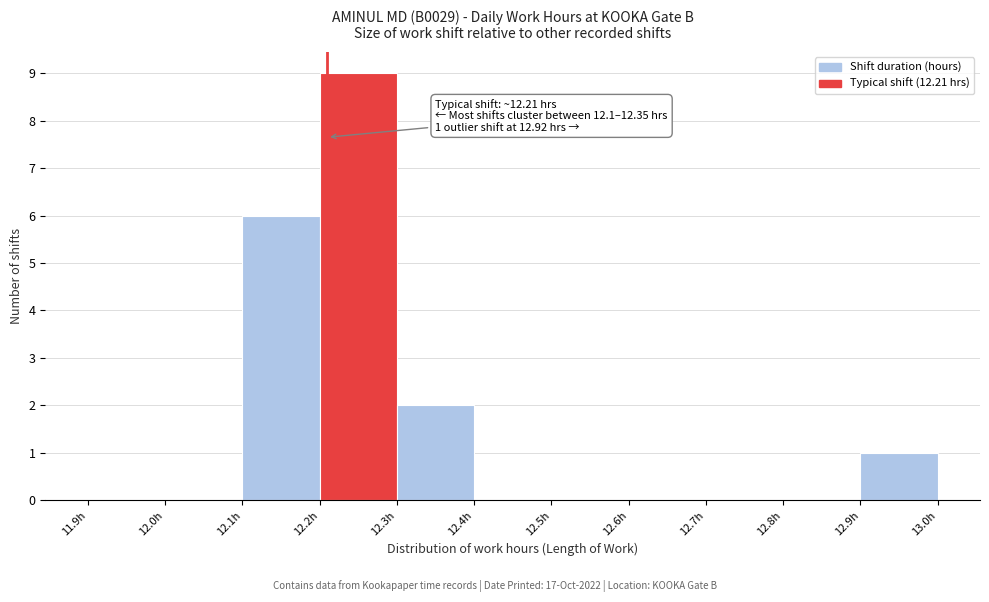

Which range on the x-axis has the tallest bar?

12.2 to 12.3